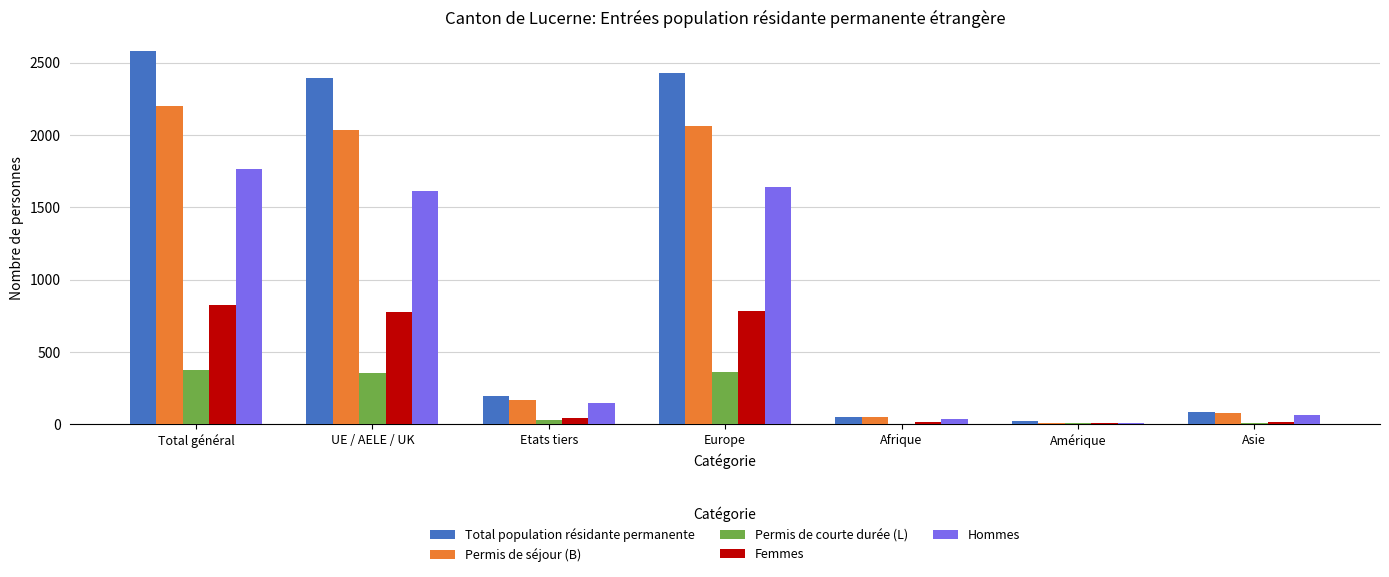

Which series has the largest total across all categories?

Total population résidante permanente